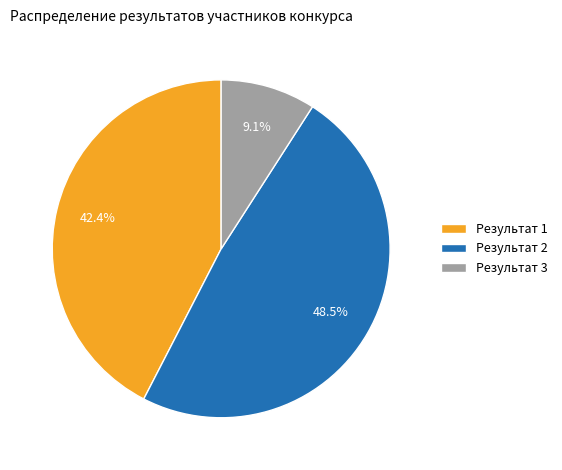

Rank the categories by value from lowest to highest.

Результат 3, Результат 1, Результат 2